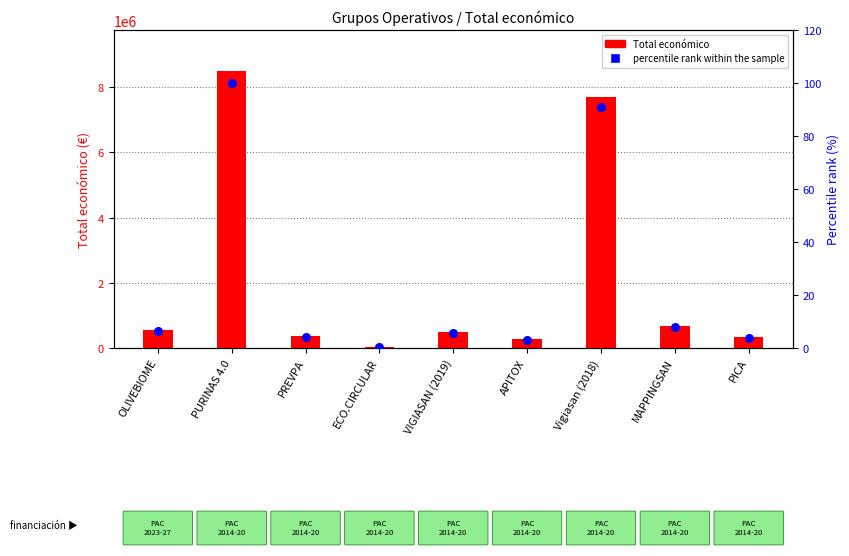

Which series contains the lowest Y value?

percentile rank within the sample